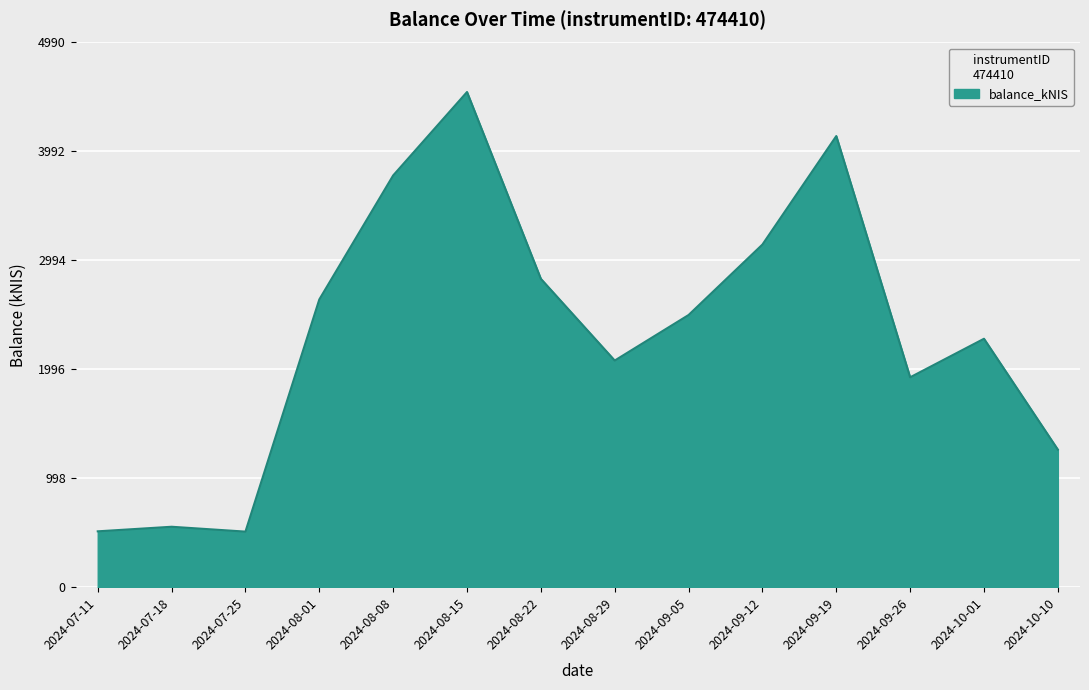

What is the approximate value at 2024-08-22?

2824.9